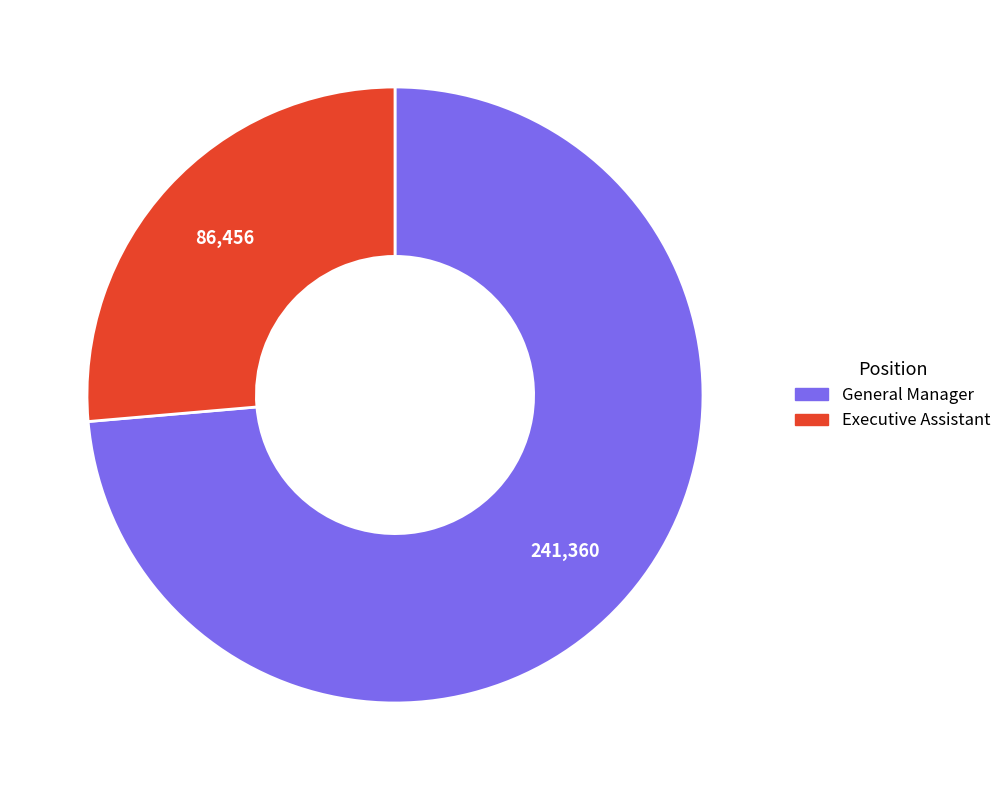

Is it true that Executive Assistant is 26% of the pie?

True